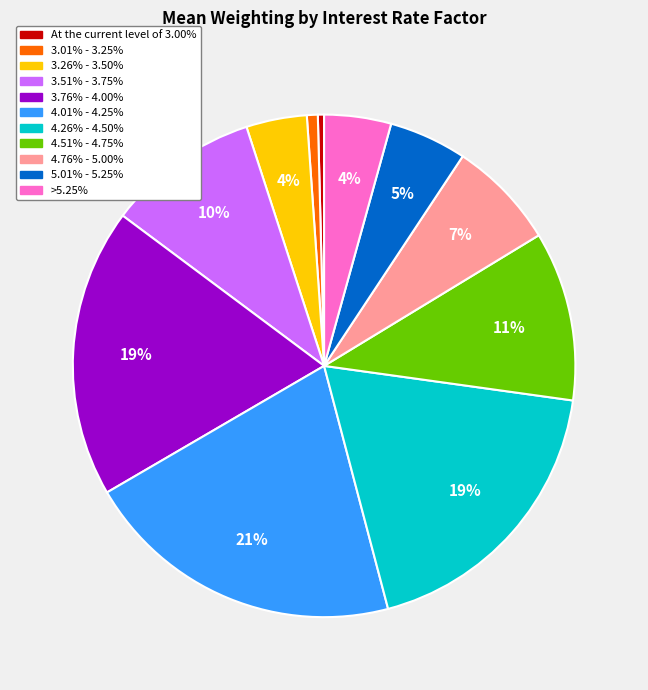

Approximately how many times larger is the value at 4.51% - 4.75% compared to 3.51% - 3.75%?

1.1